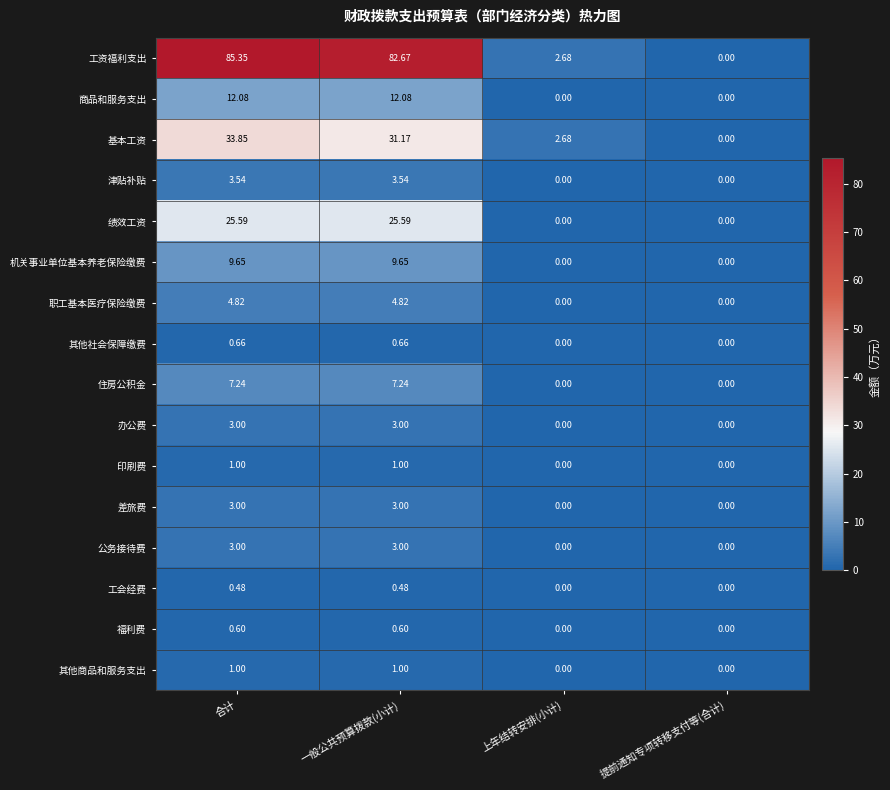

Which series changed the most between 合计 and 提前通知专项转移支付等(合计)?

工资福利支出